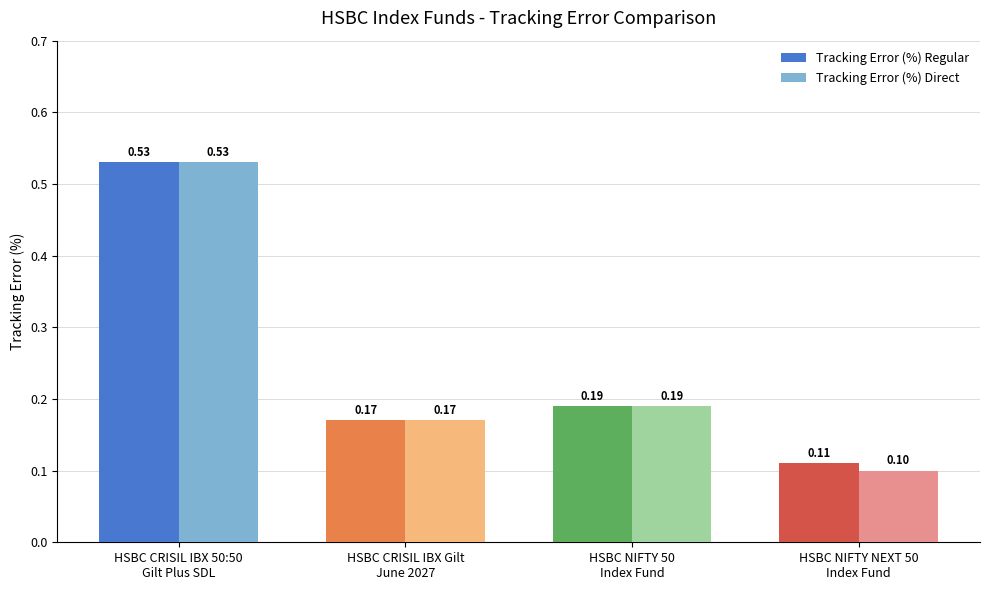

List the labels in order of Tracking Error (%) Direct value, largest first.

HSBC CRISIL IBX 50:50
Gilt Plus SDL, HSBC NIFTY 50
Index Fund, HSBC CRISIL IBX Gilt
June 2027, HSBC NIFTY NEXT 50
Index Fund